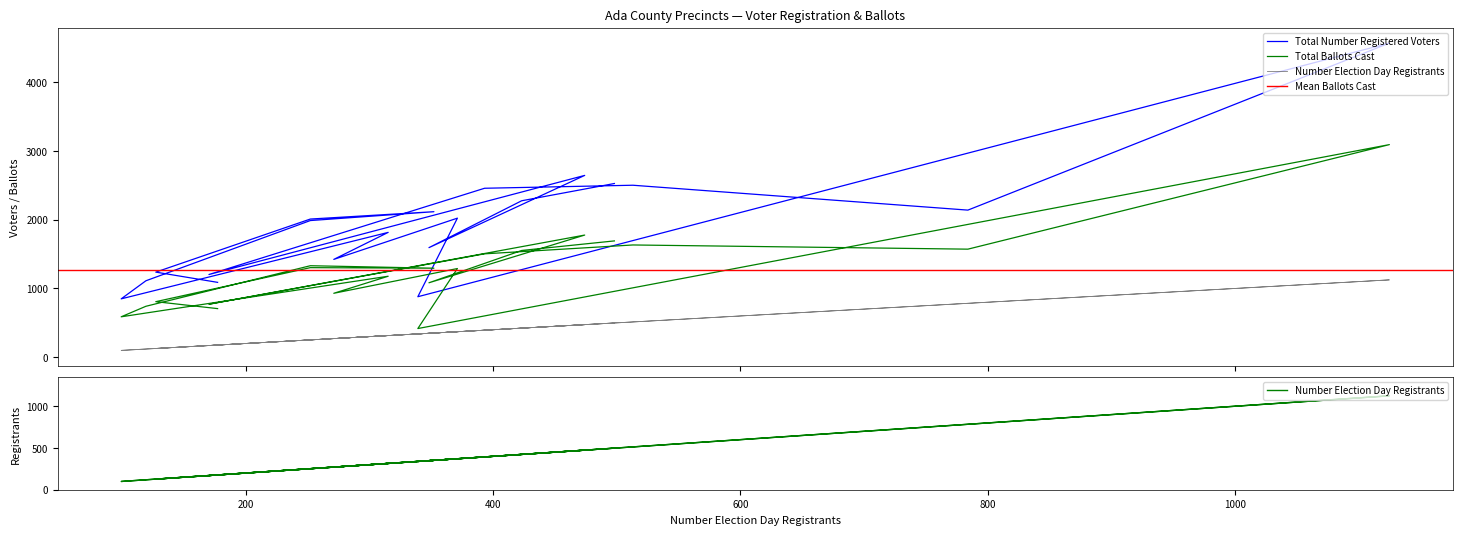

At which label is Total Ballots Cast closest to 1755?

474